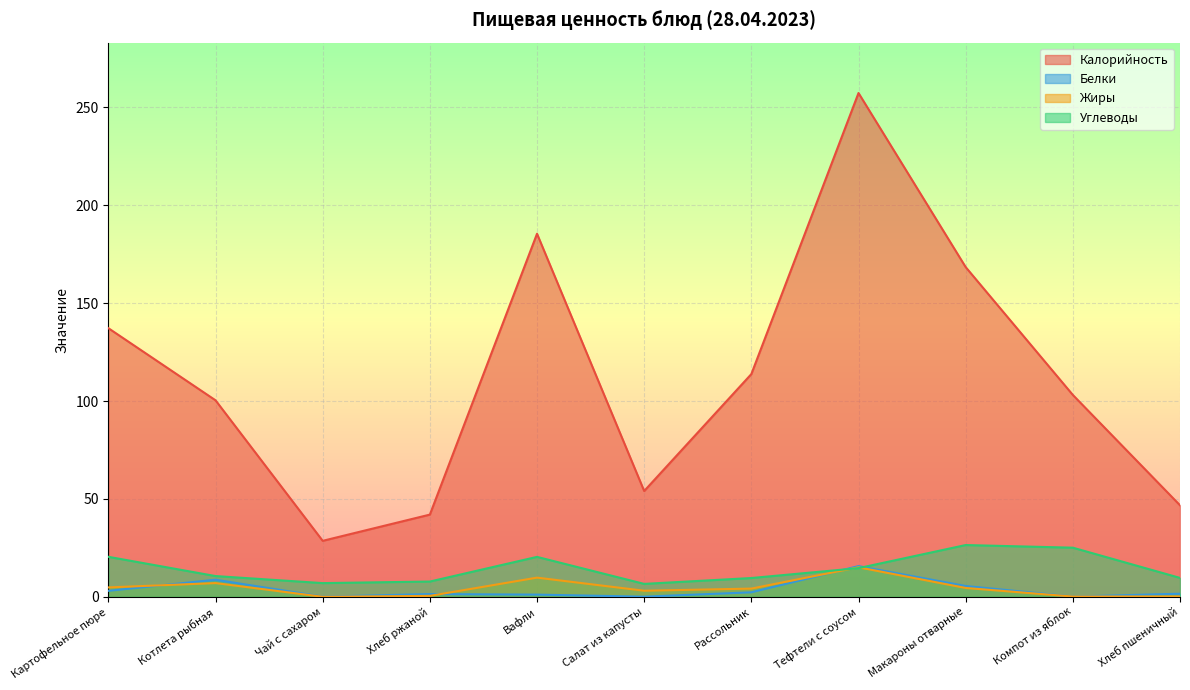

What is the maximum value for Углеводы?

26.4